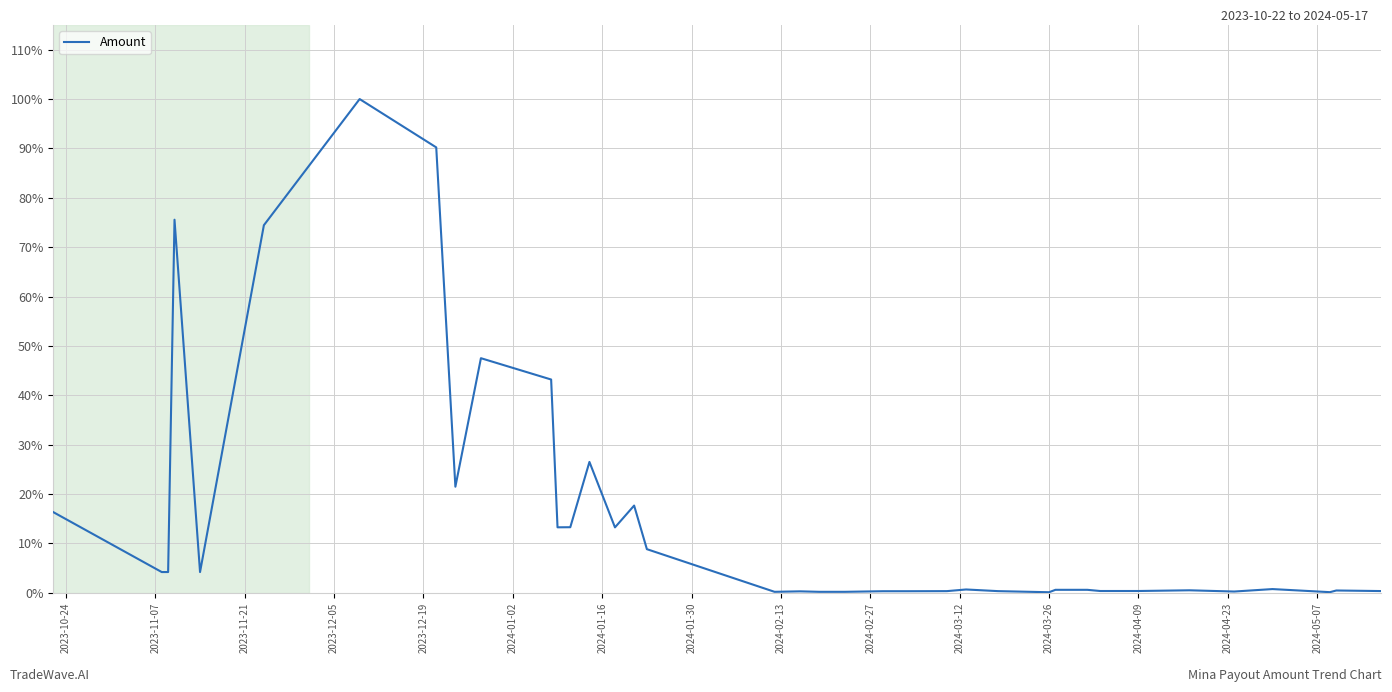

What is the maximum value shown in the chart?

100.0